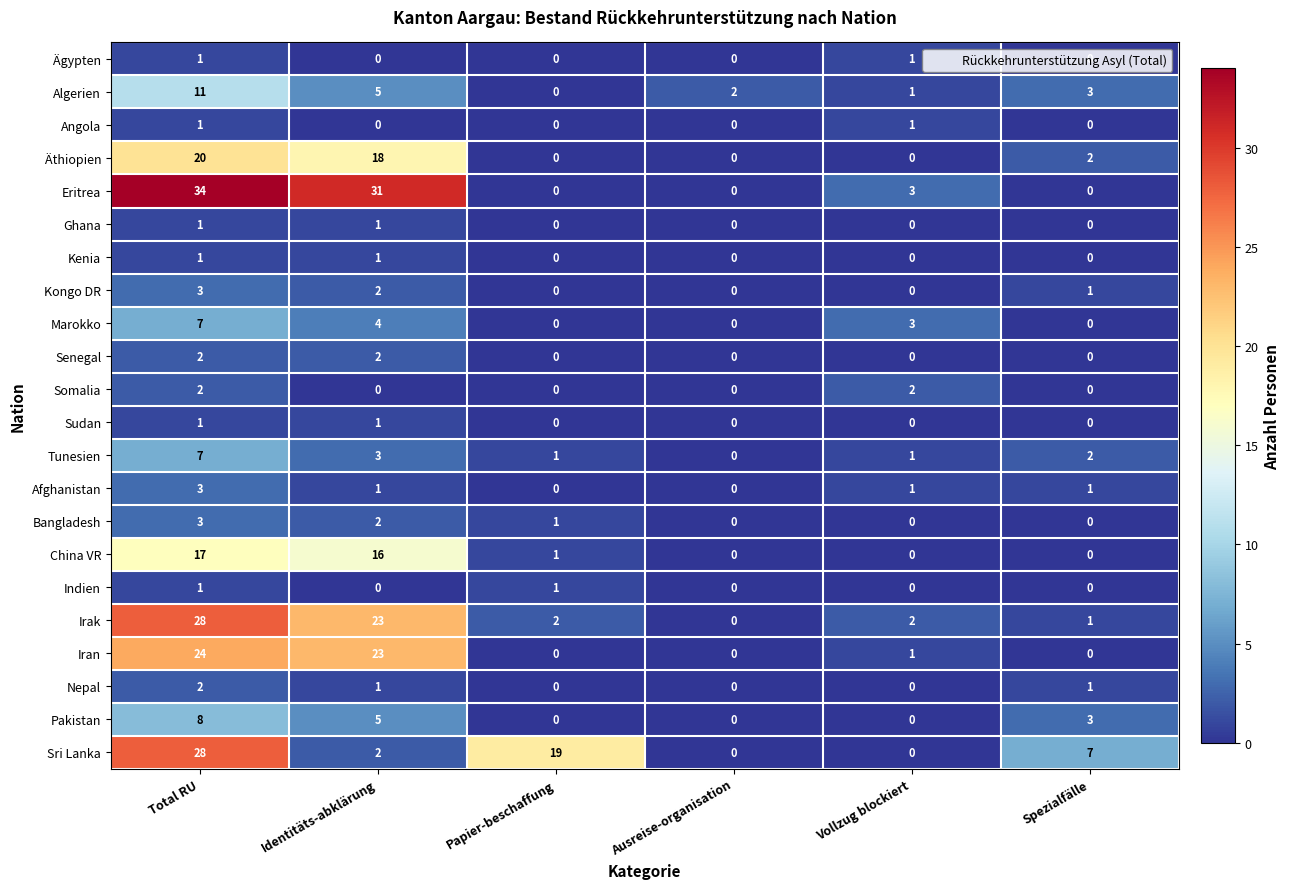

Count the number of data series in this chart.

22